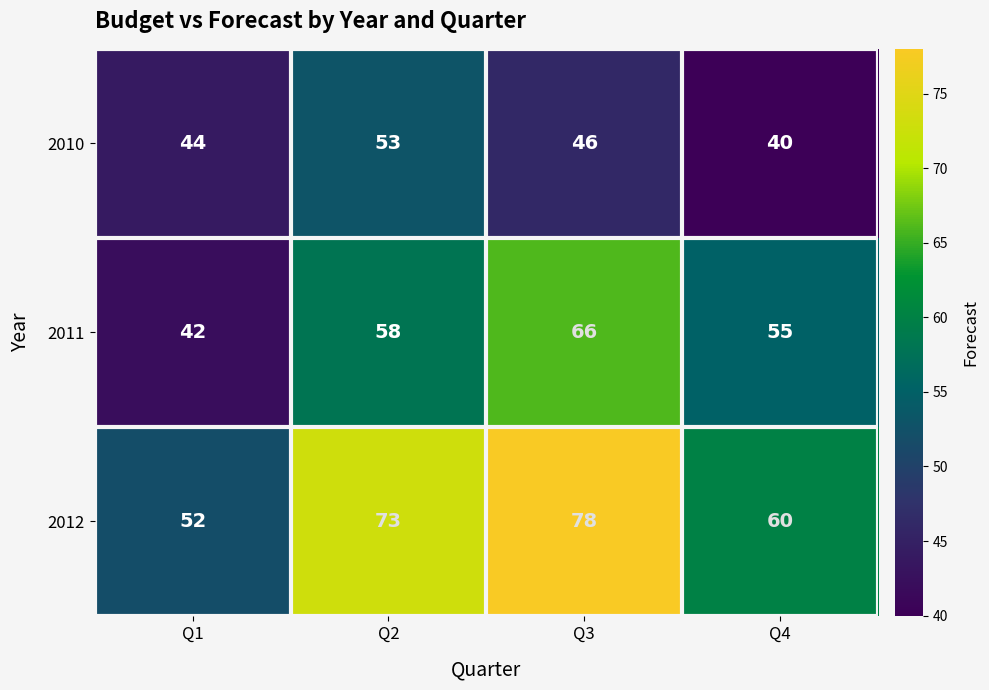

True or false: 2012 has a value of 98 at Q4.

False